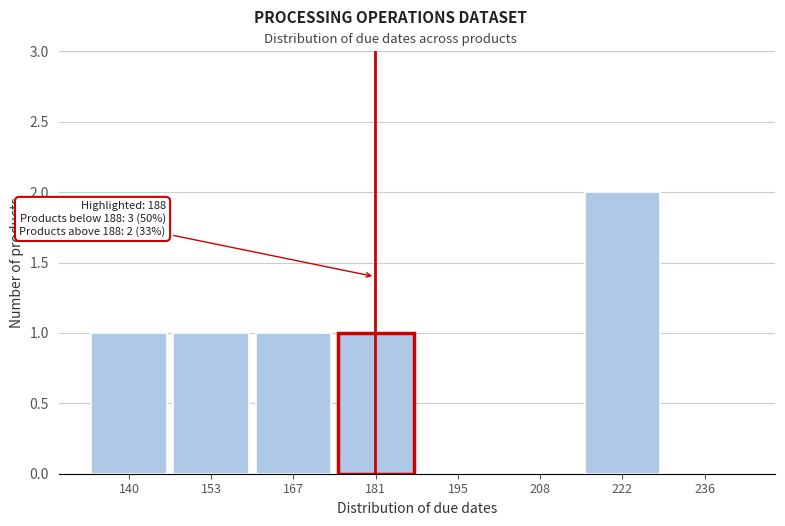

Reading left to right, extract all data points from this chart.

140=1	153=1	167=1	181=1	195=0	208=0	222=2	236=0